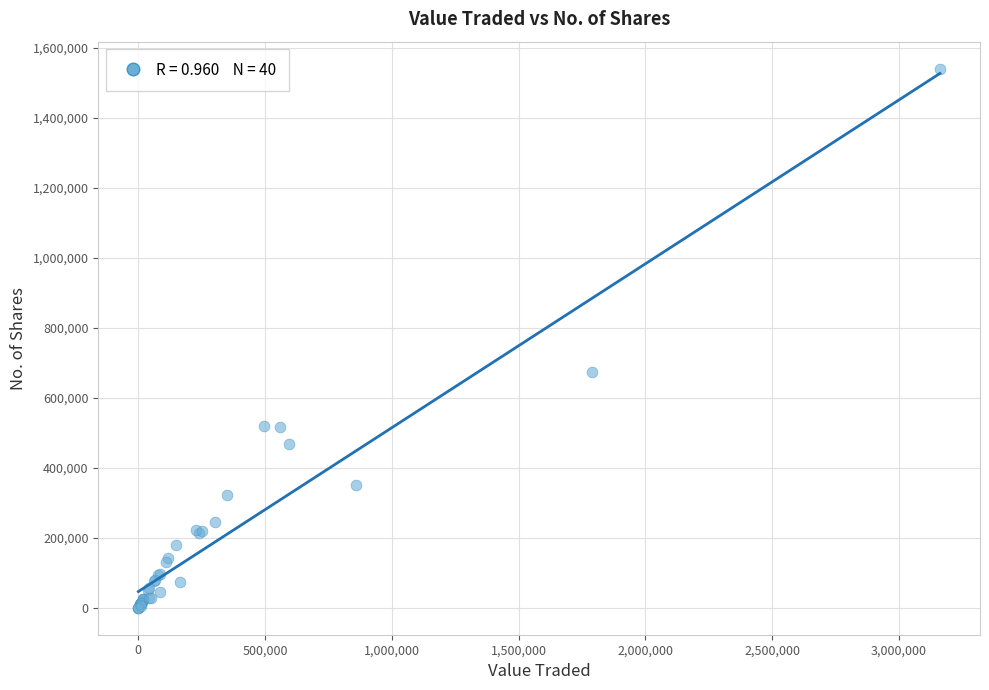

What Y value in the scatter plot is closest to 770103?

672905